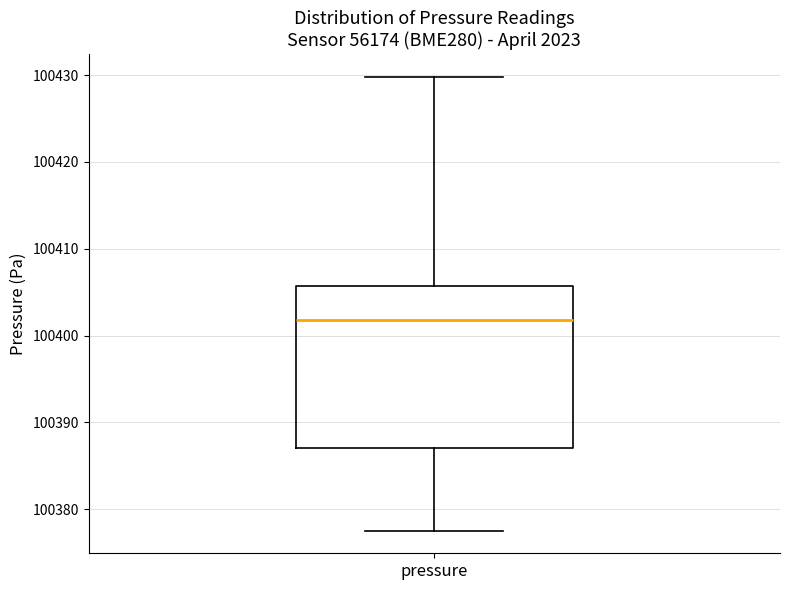

Transcribe this box plot: give where the median line is, the range the box spans, and where the two whiskers end, as read against the y-axis. The values are not printed on the chart, so give them approximately, as read against the axis.

median 100402, box 100387 to 100406, whiskers 100378 to 100430